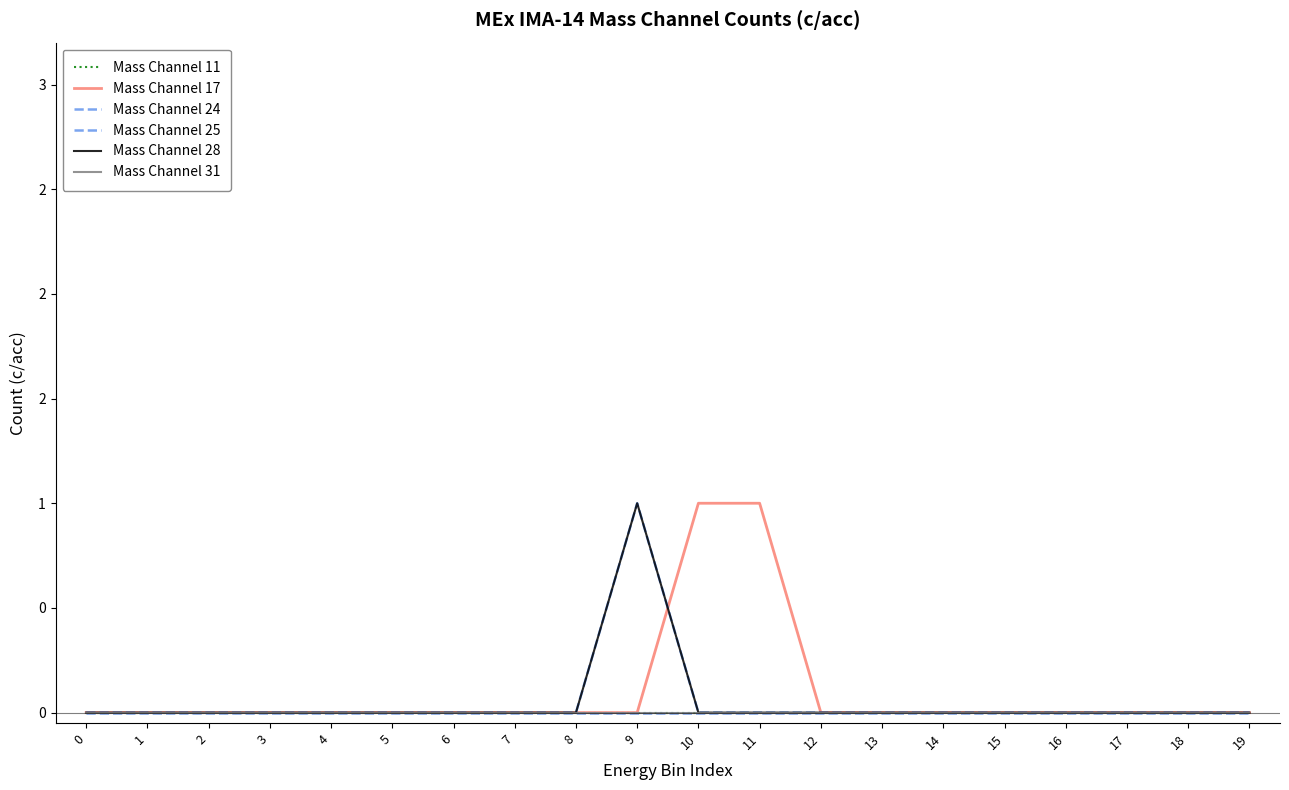

Is this an area chart (filled region under the line)?

No